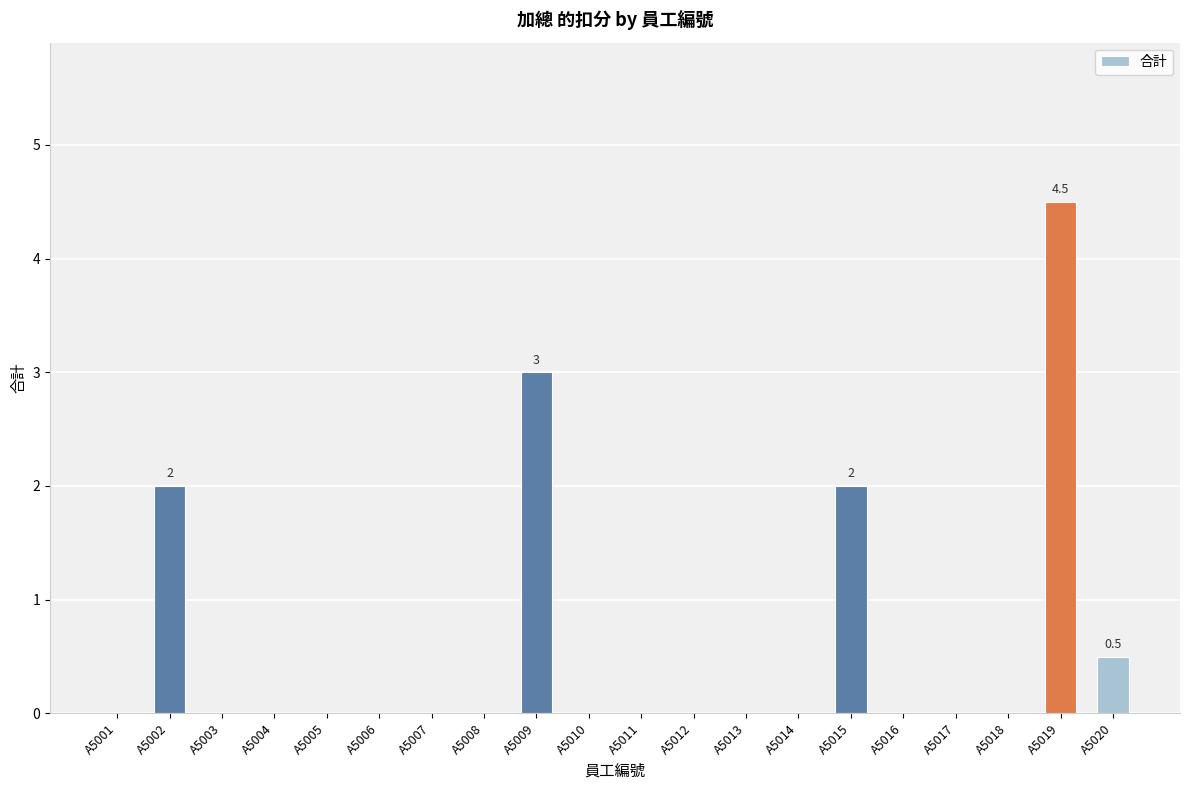

The chart shows a value of -2.0 at A5010. True or false?

False